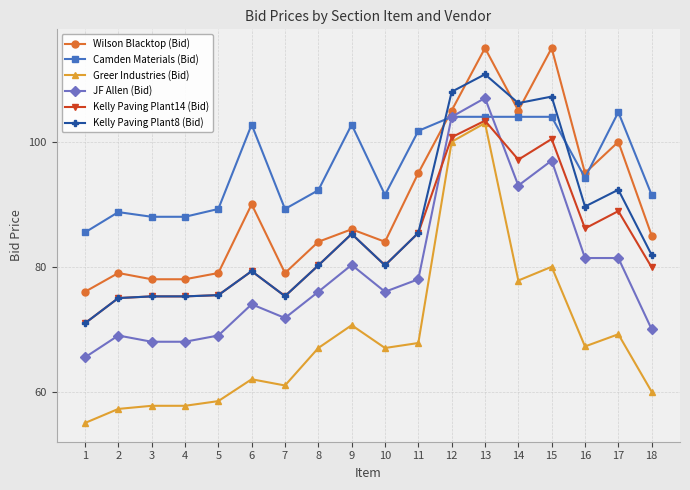

True or false: Camden Materials (Bid) and Greer Industries (Bid) cross at least once.

False